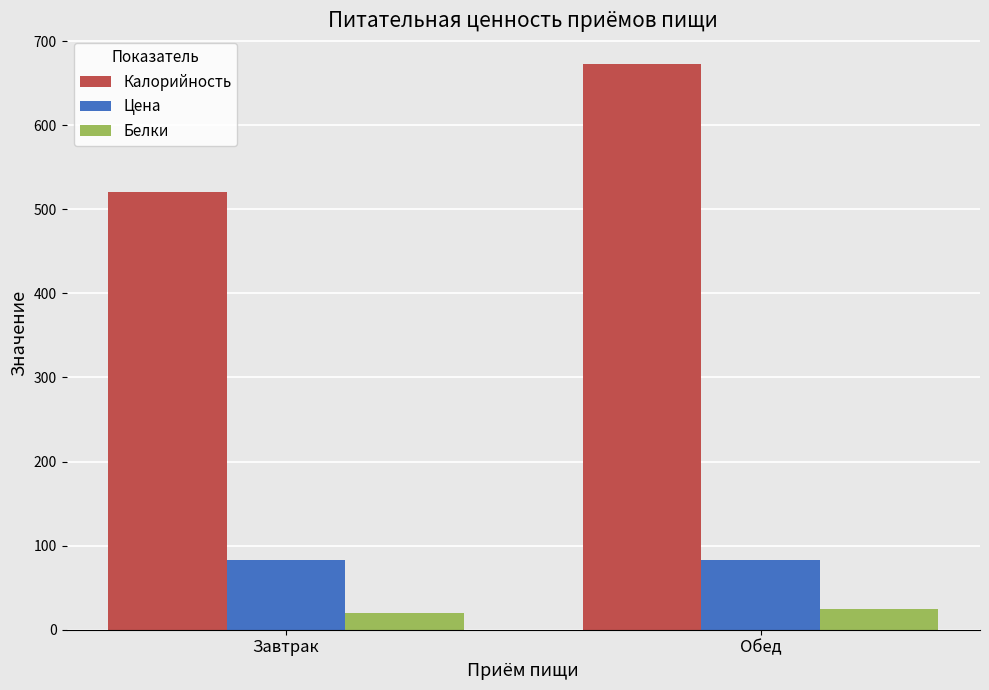

What is the sum of all Цена values?

166.0